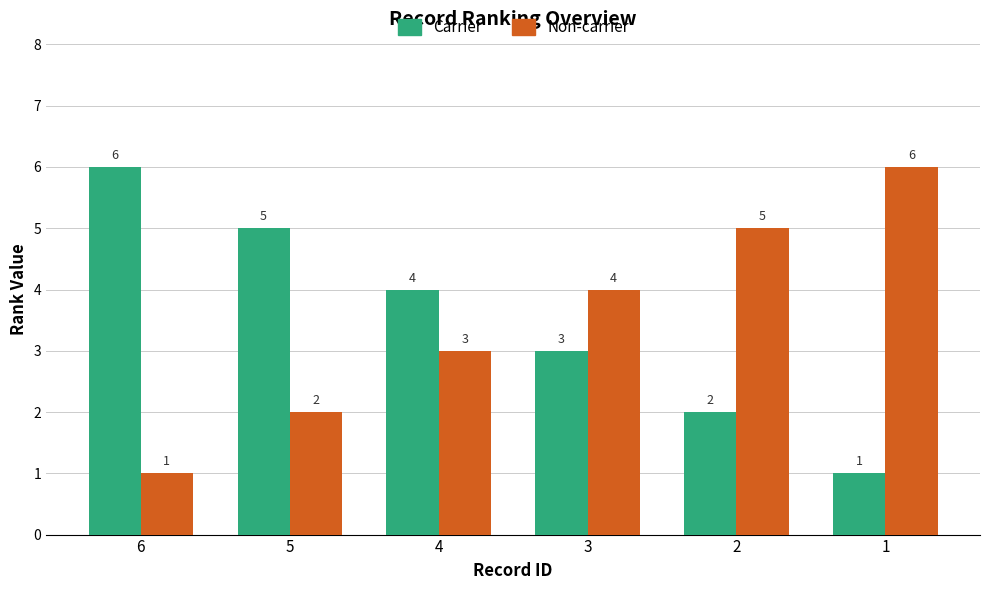

At how many categories does at least one series exceed 3?

6